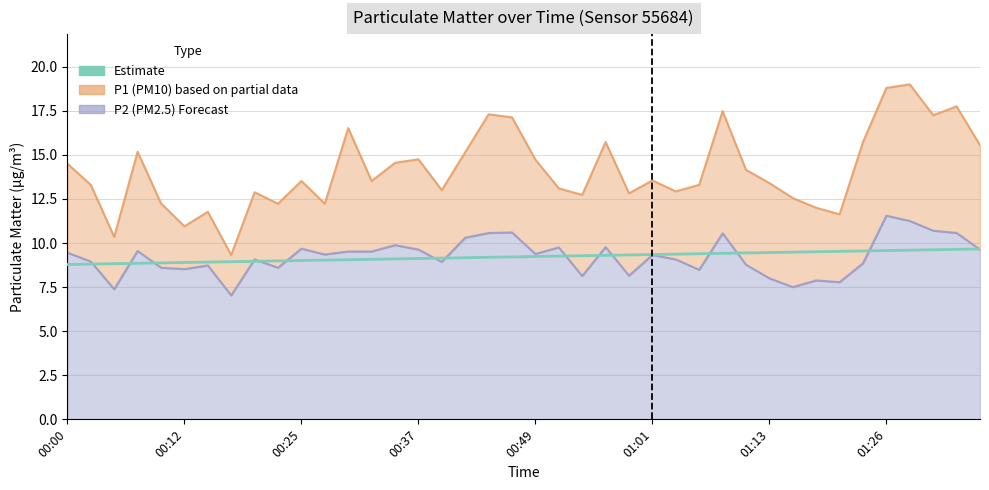

What is the value of the 26th point from the left?

9.3